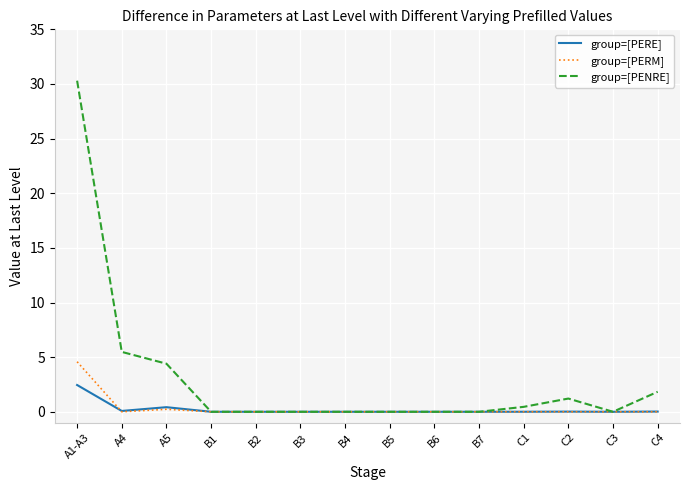

What is the average value of the group=[PERM] series?

0.3